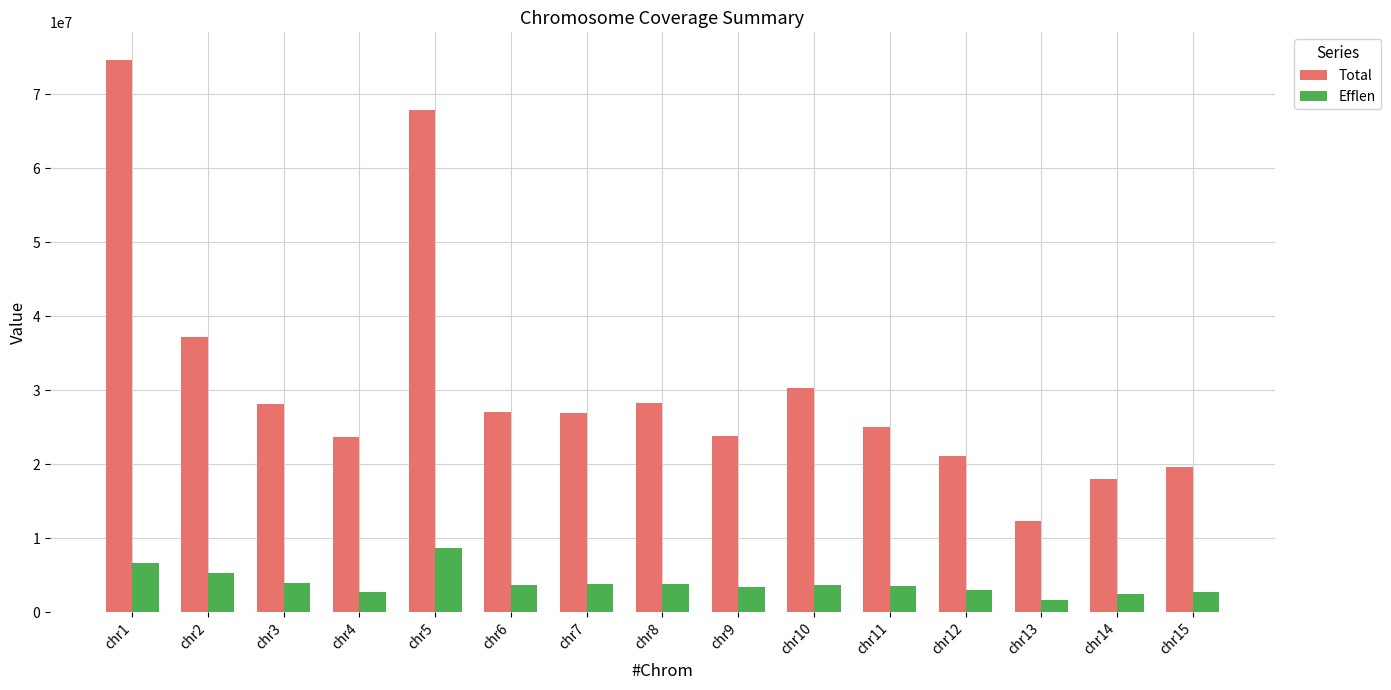

Rank the series at chr1 from highest to lowest value.

Total, Efflen